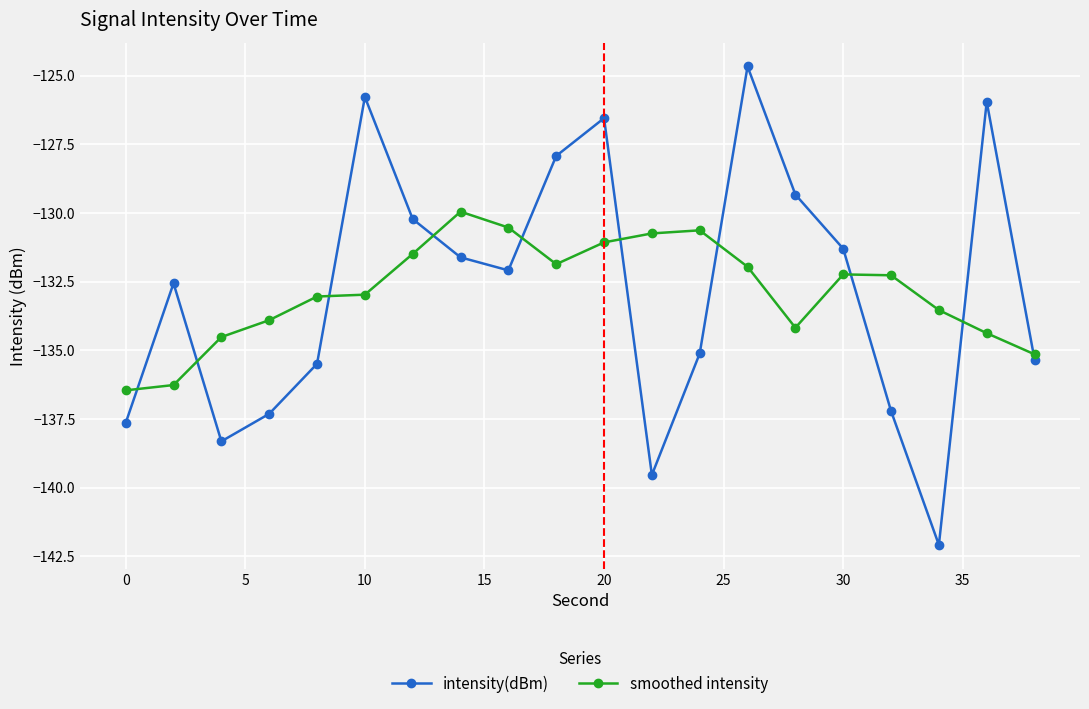

True or false: smoothed intensity and intensity(dBm) cross at least once.

True